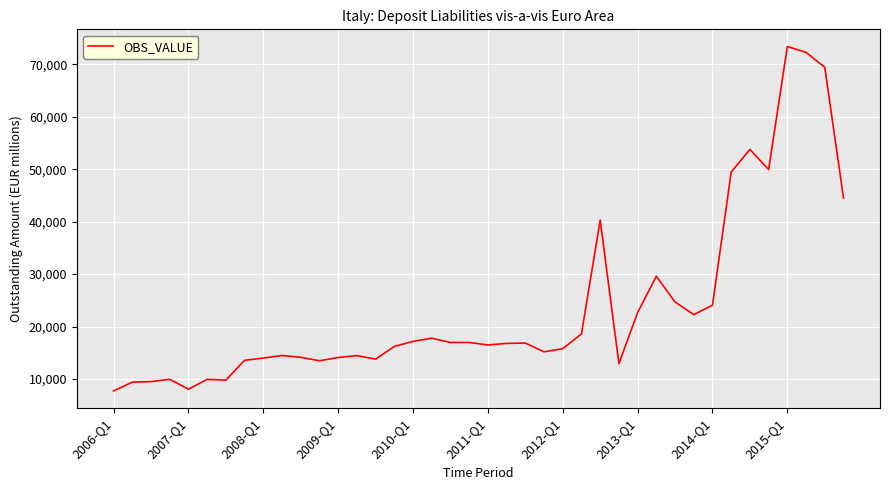

What is the difference between the maximum and minimum values?

65681